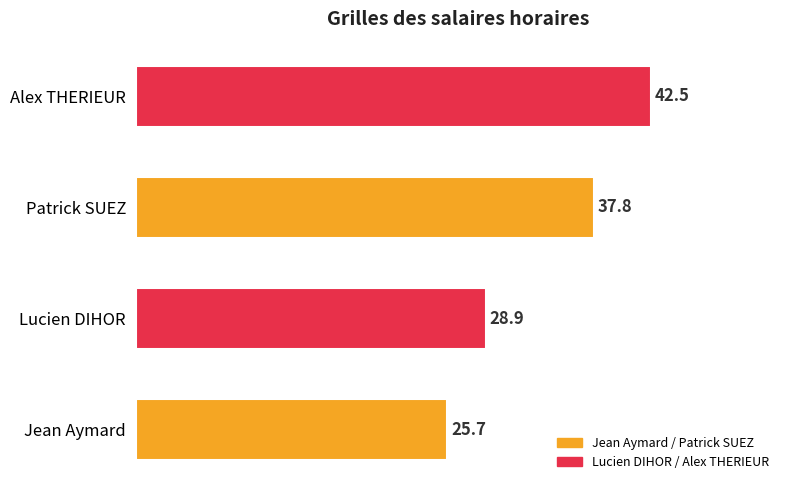

Is it true that the value at Jean Aymard is 7.5?

False